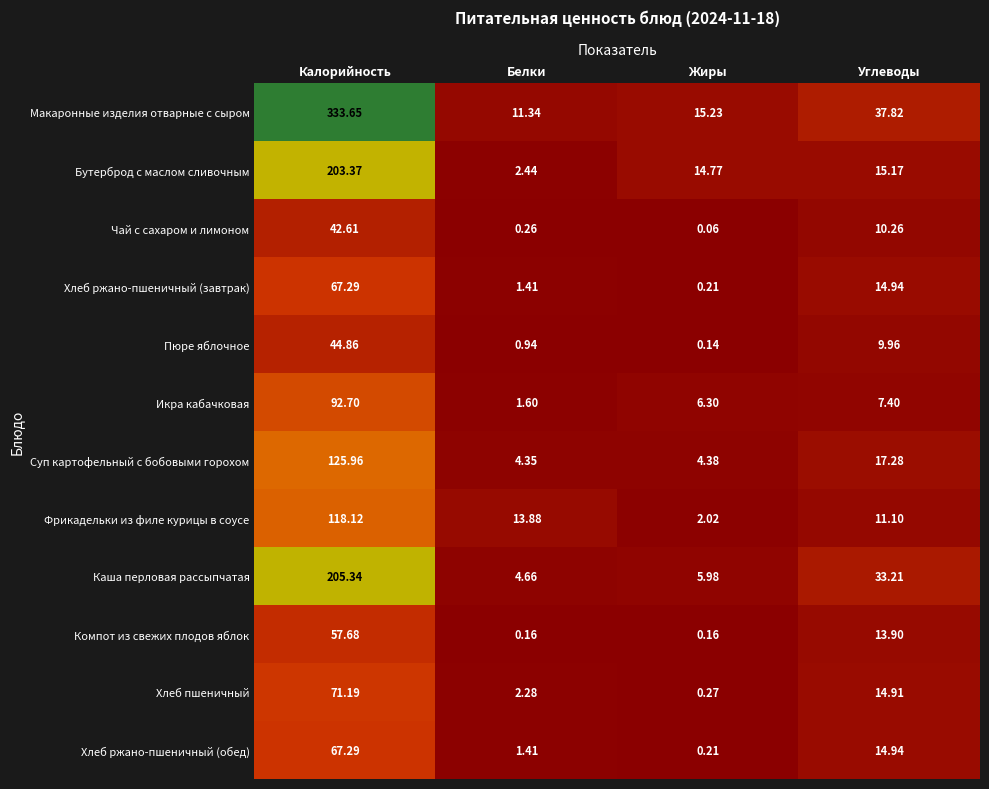

Which category has the lowest value in the Хлеб пшеничный series?

Жиры